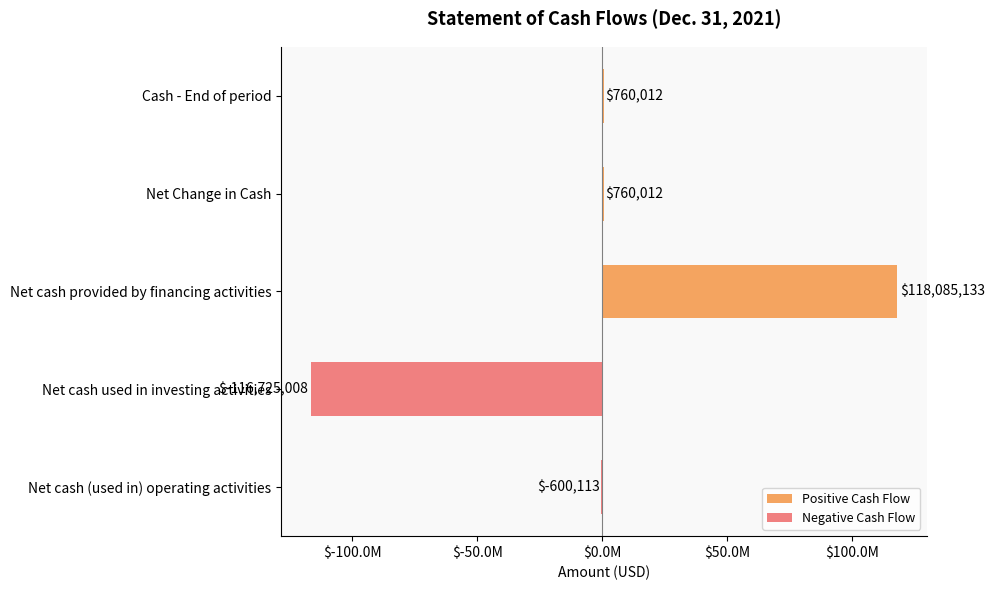

Does the chart contain stacked bars?

No